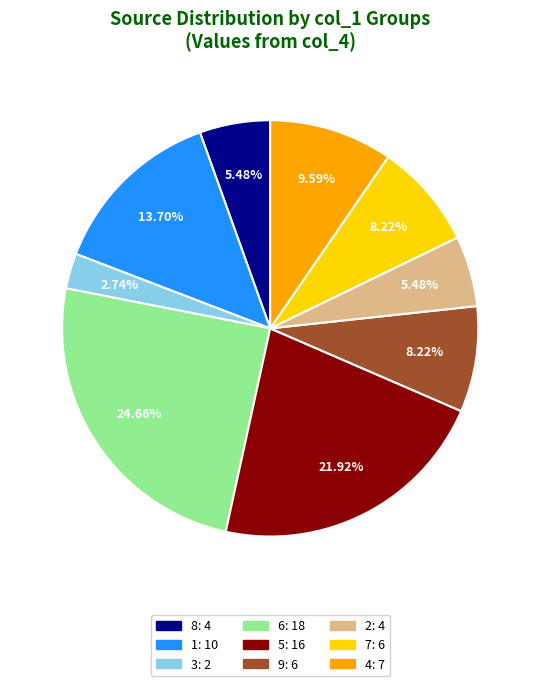

Between 3: 2 and 7: 6, which is larger?

7: 6